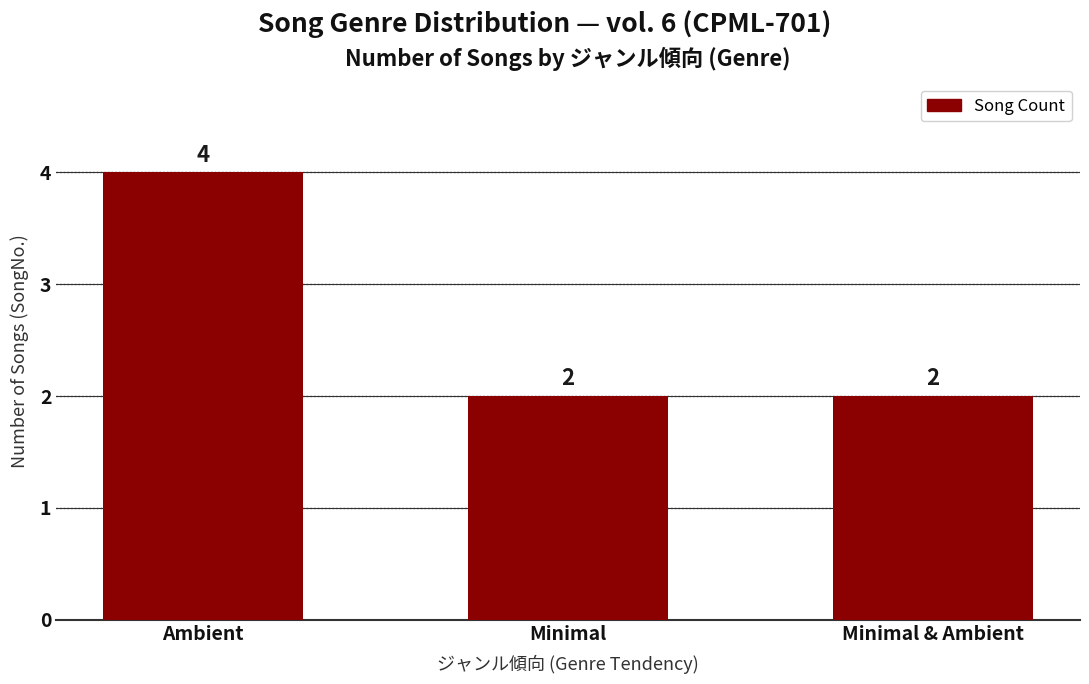

Reading left to right, transcribe all the data shown in this chart.

4	2	2